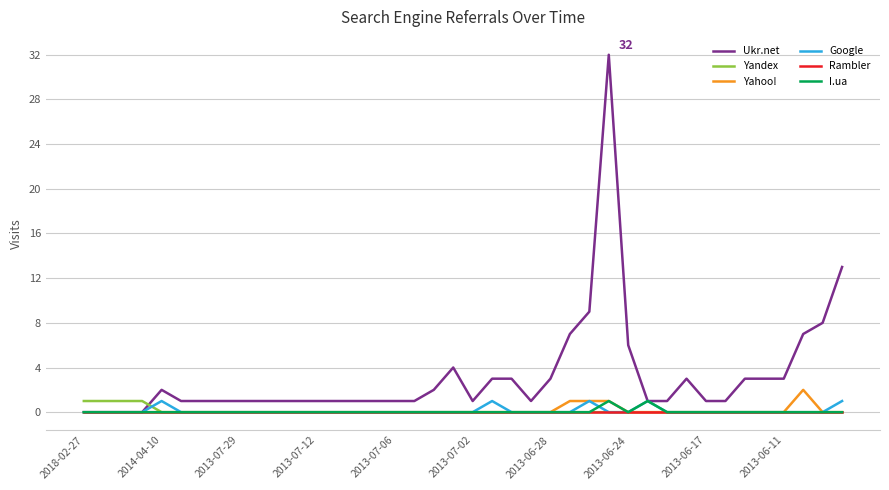

Which series has the largest total across all categories?

Ukr.net